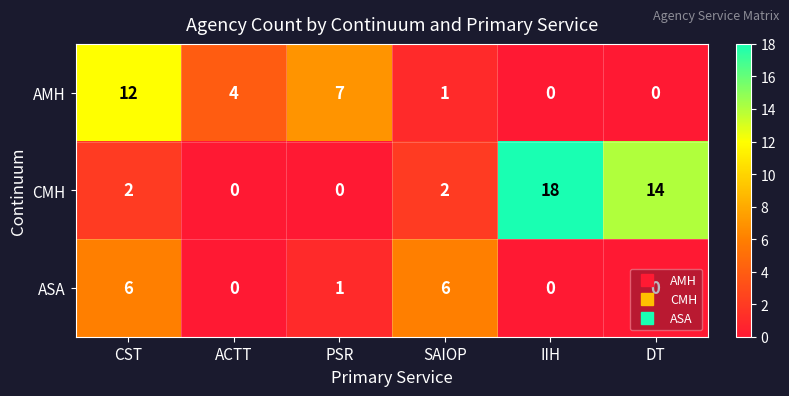

Which series has the largest range (max minus min)?

CMH